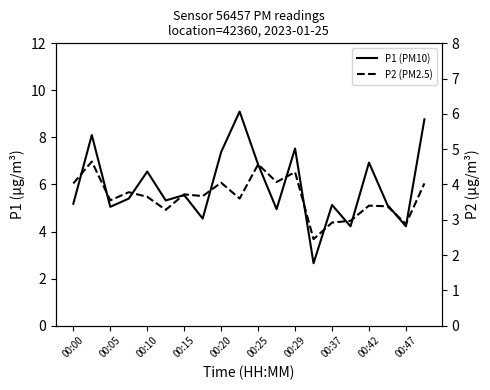

How many lines are shown in the chart?

2